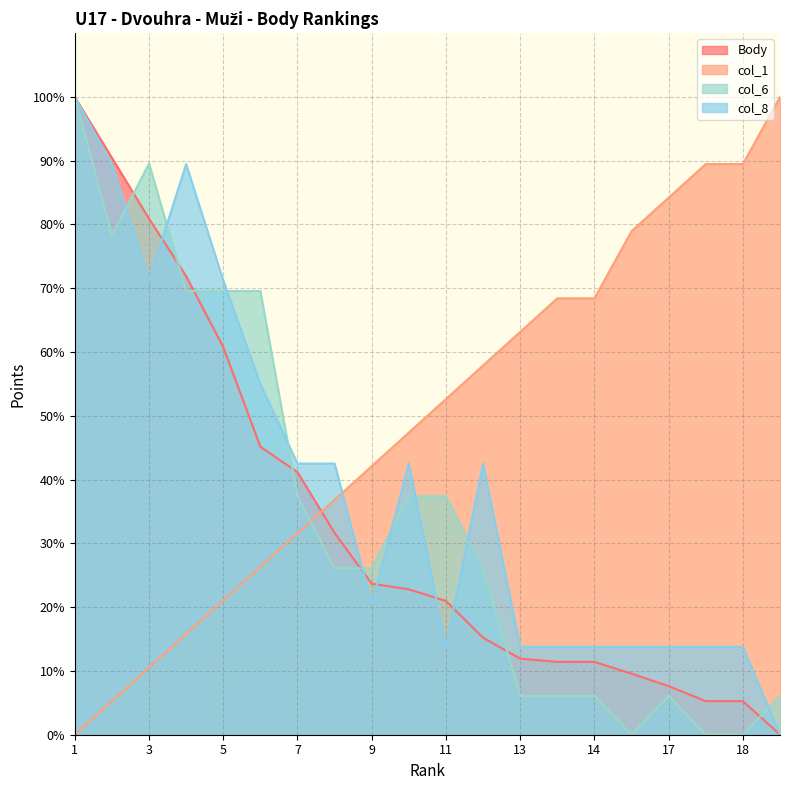

At 6, list the series in order from largest to smallest.

col_6, col_8, Body, col_1